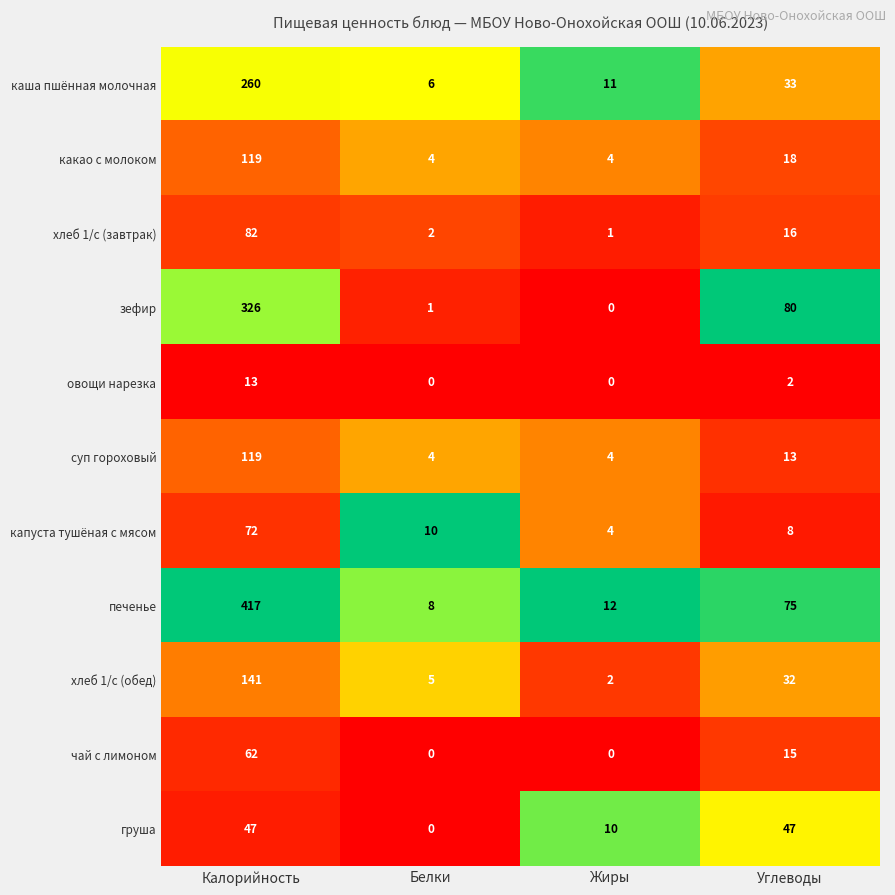

Rank the categories by печенье value from highest to lowest.

Калорийность, Углеводы, Жиры, Белки